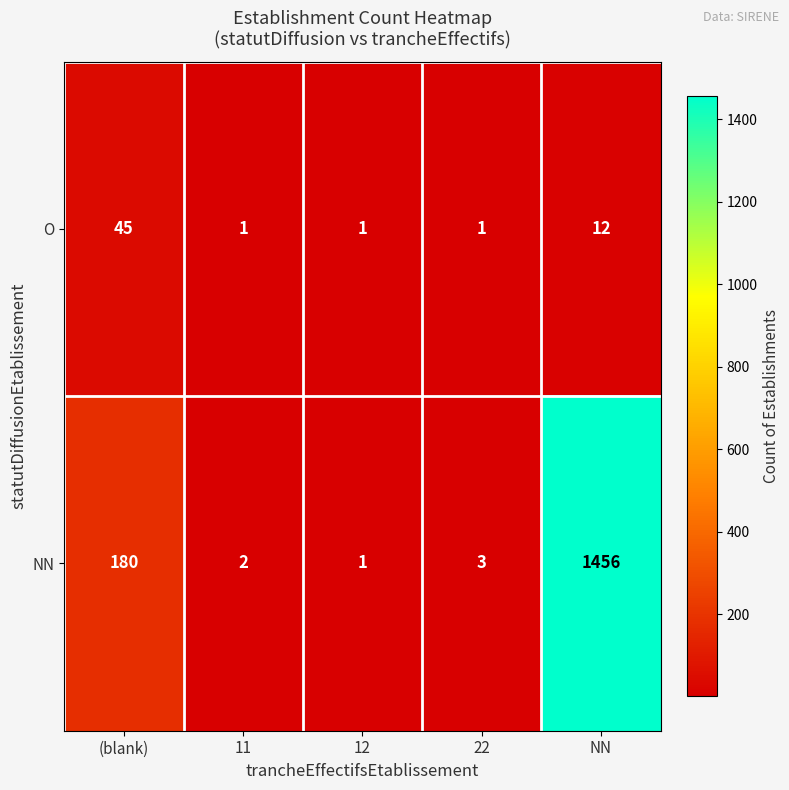

Rank the series by their maximum value, from highest to lowest.

NN, O